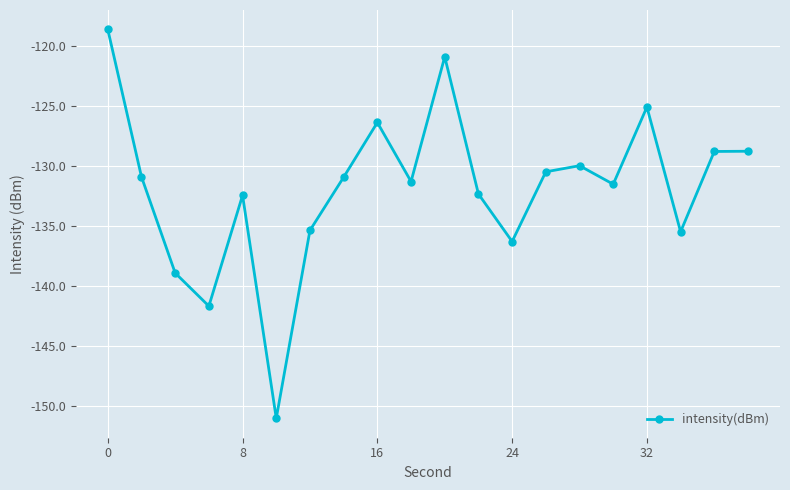

What is the sum of all values?

-2636.6